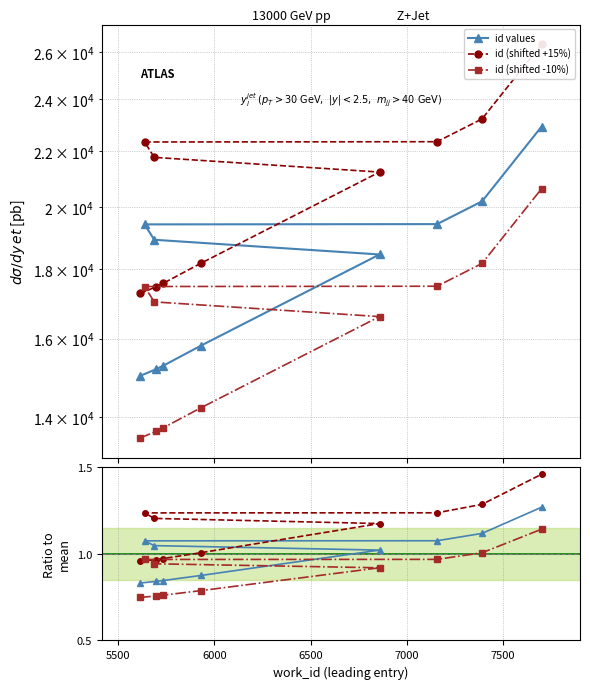

True or false: id (shifted -10%) and id (shifted +15%) cross at least once.

False